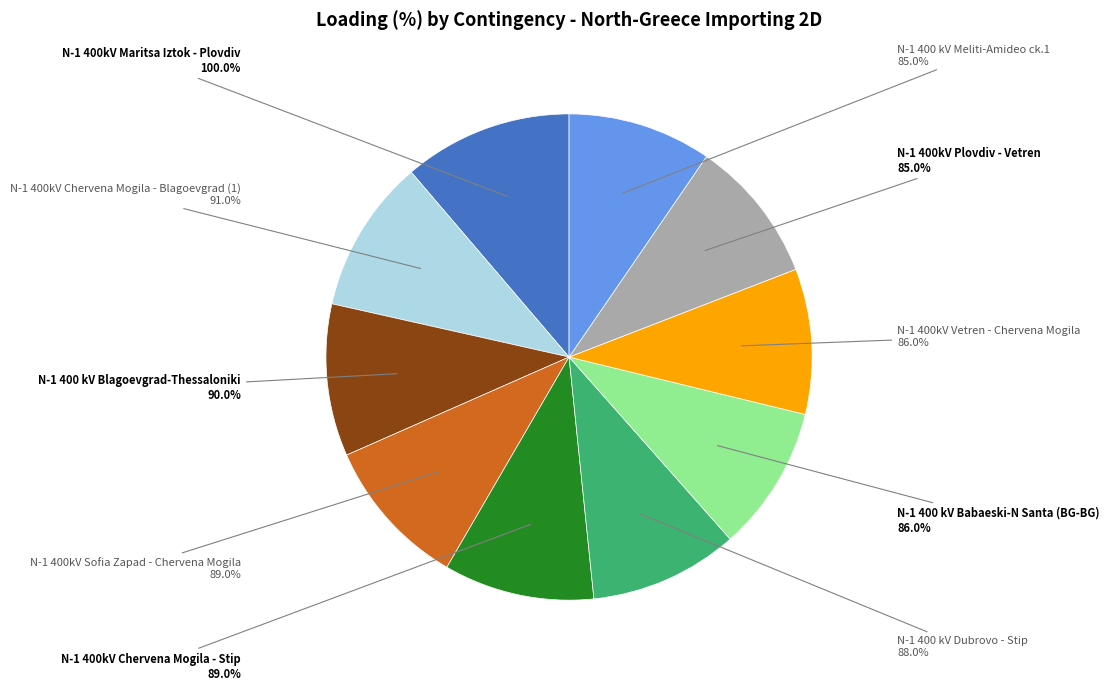

Is there any slice that represents more than half of the pie?

No